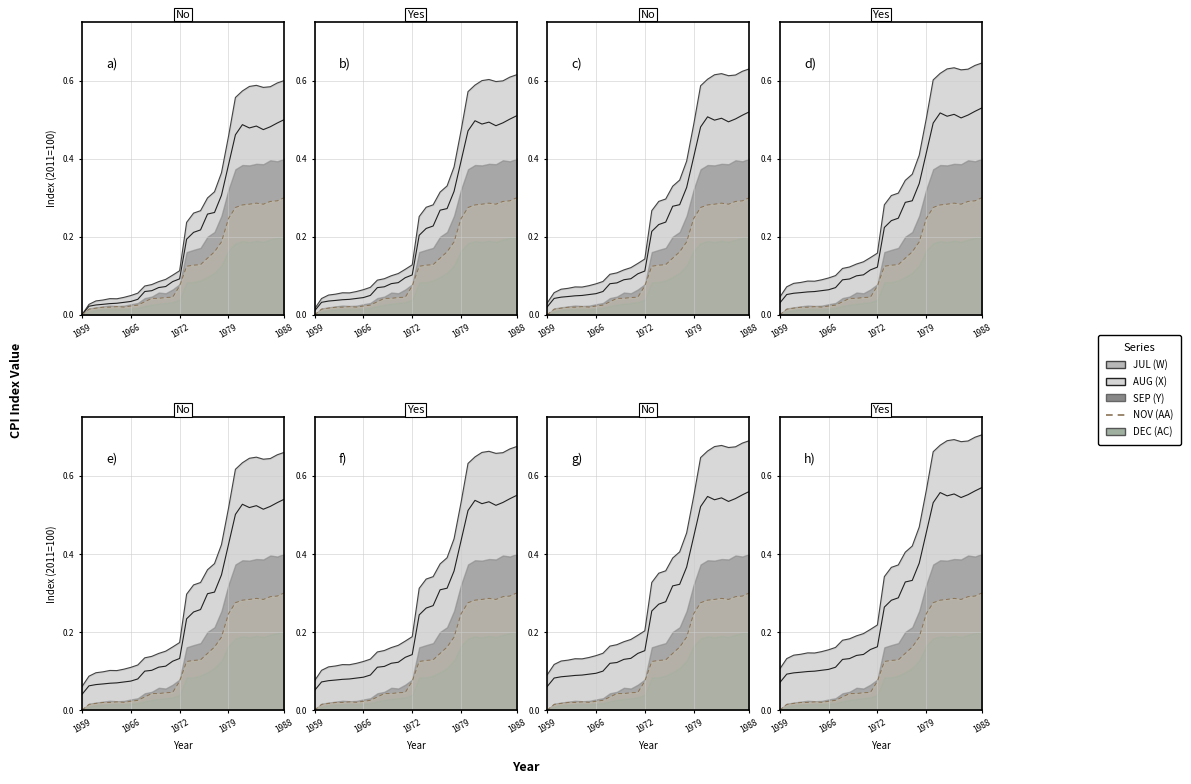

How many categories are shown in the chart?

30